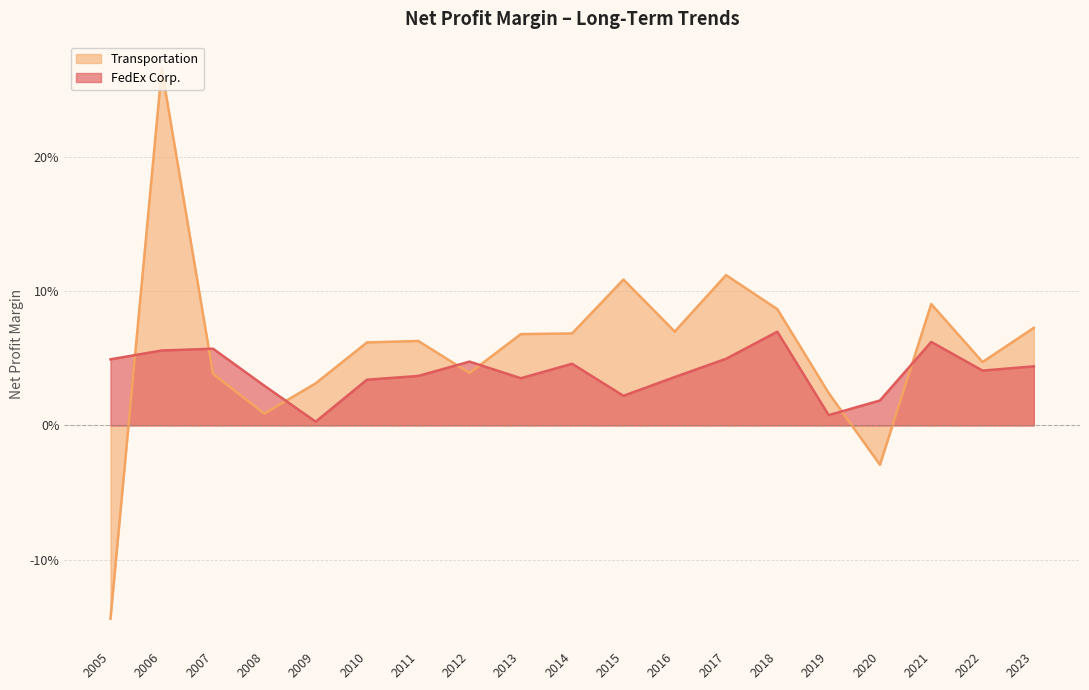

Between 2010 and 2021, which is larger?

2021